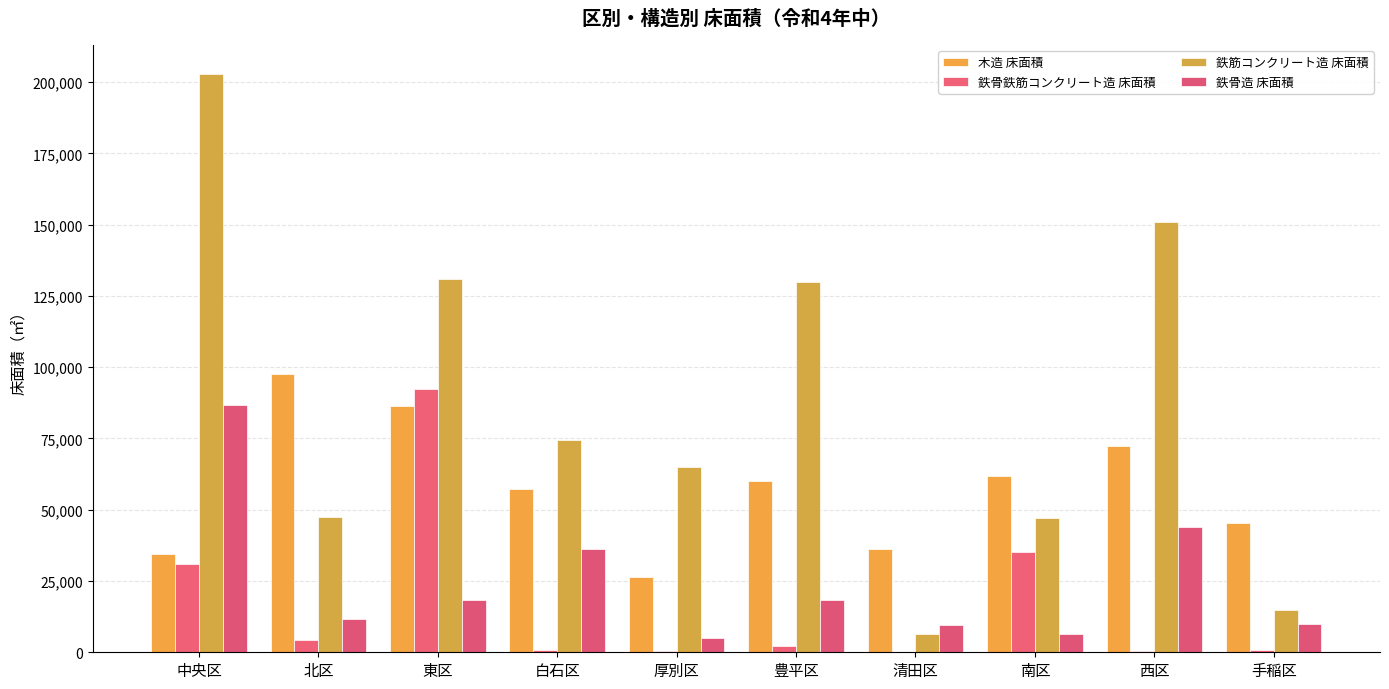

How many categories are shown in the chart?

10